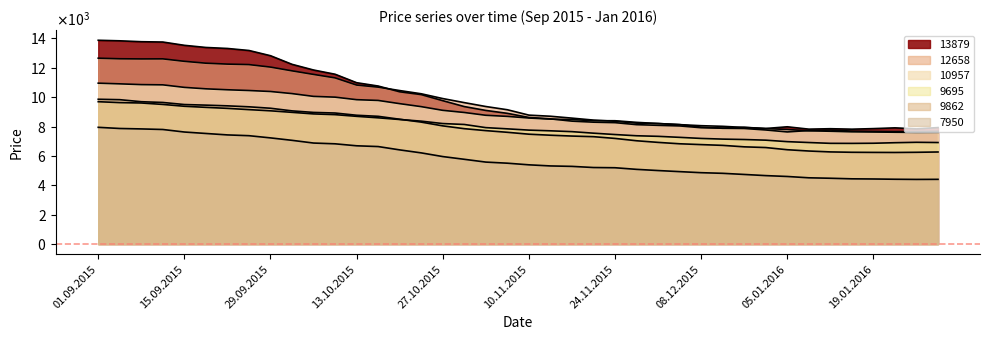

The value of 12658 at 07.01.2016 is 2807. True or false?

False